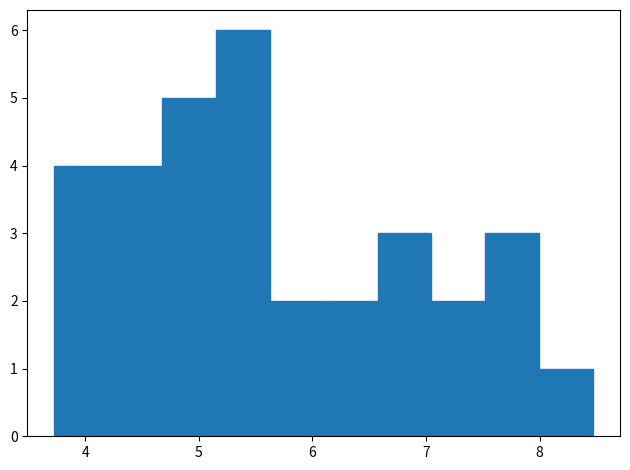

What is the height of the bar covering 7.5 to 8.0 on the x-axis? Neither the bar edges nor the heights are printed on the chart, so give them approximately, as read against the axes.

3